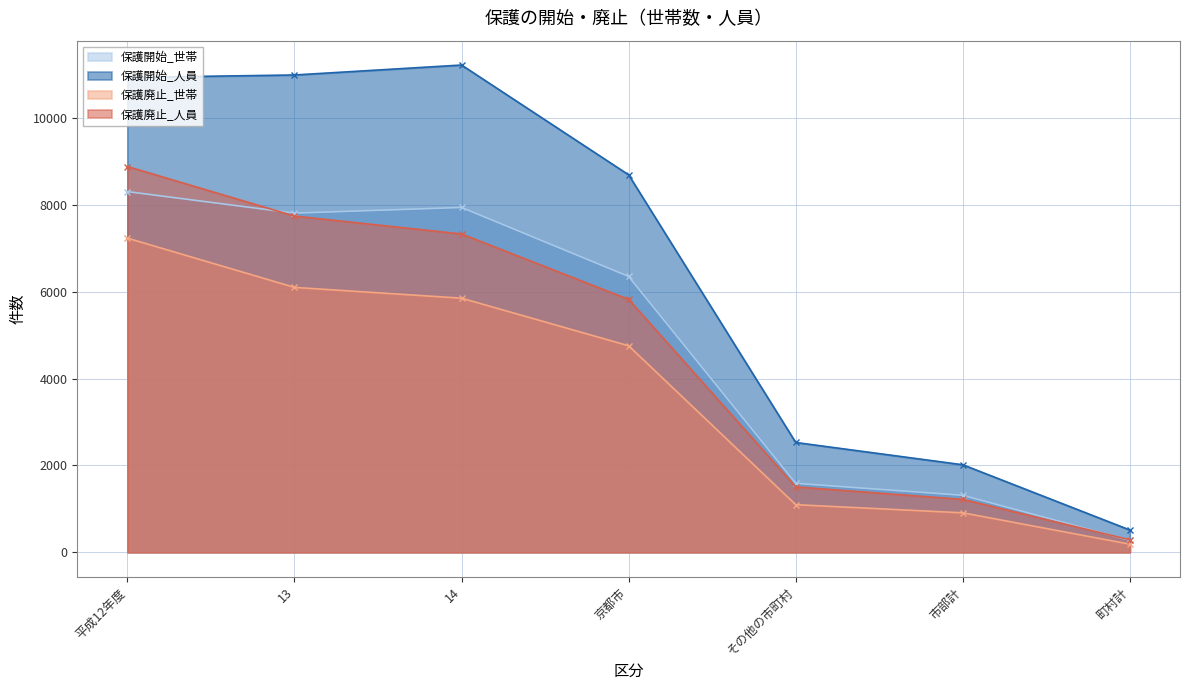

How many distinct data groups are displayed?

4